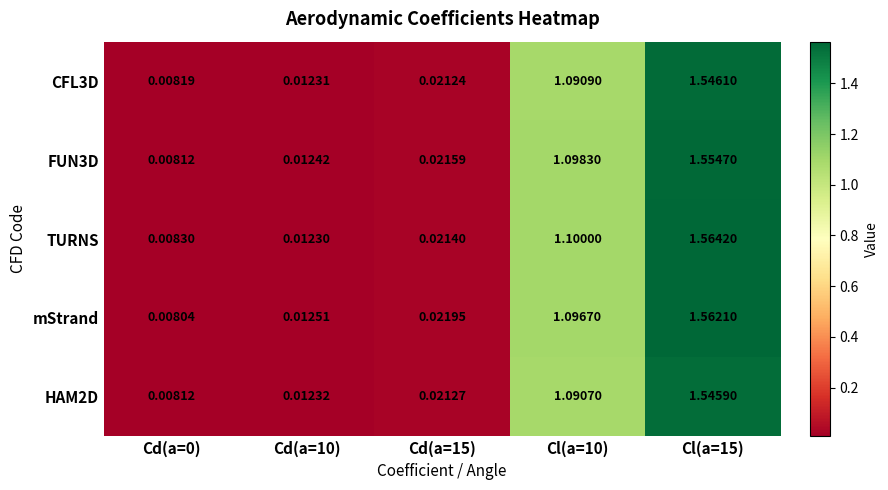

Is the value of TURNS at Cl(a=15) greater than the value of CFL3D at Cl(a=10)?

Yes